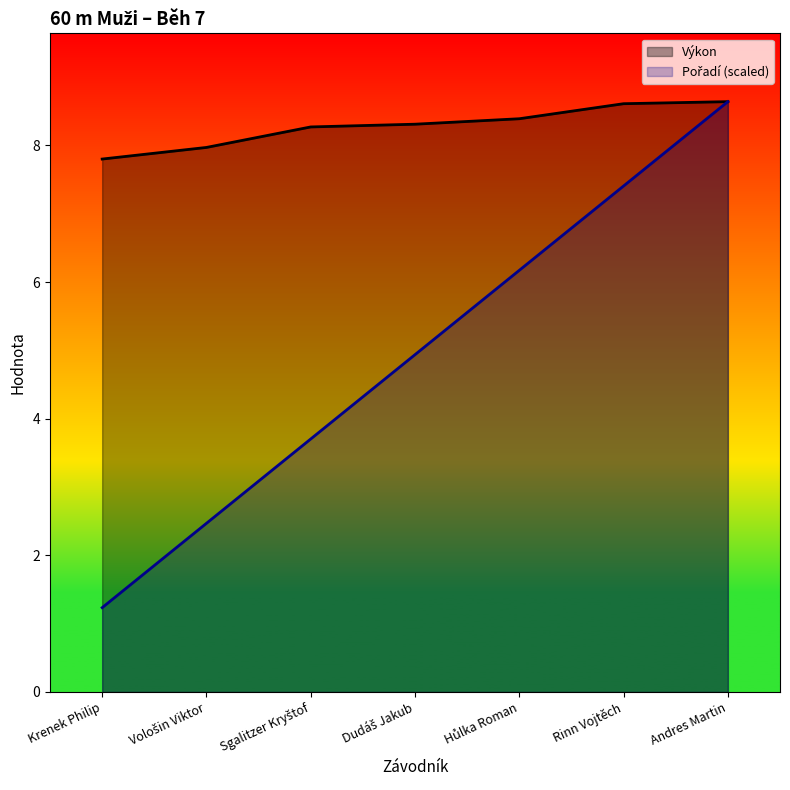

Is the value of Výkon at Hůlka Roman greater than the value of Pořadí (scaled) at Hůlka Roman?

Yes